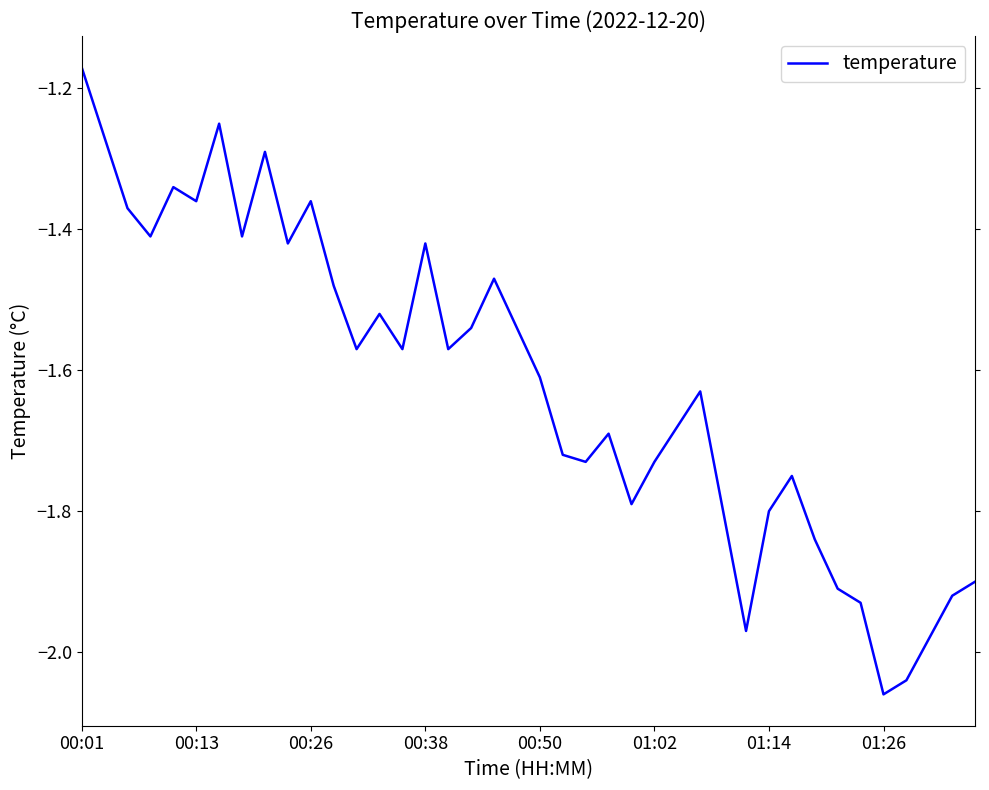

What is the difference between the maximum and minimum values?

0.9